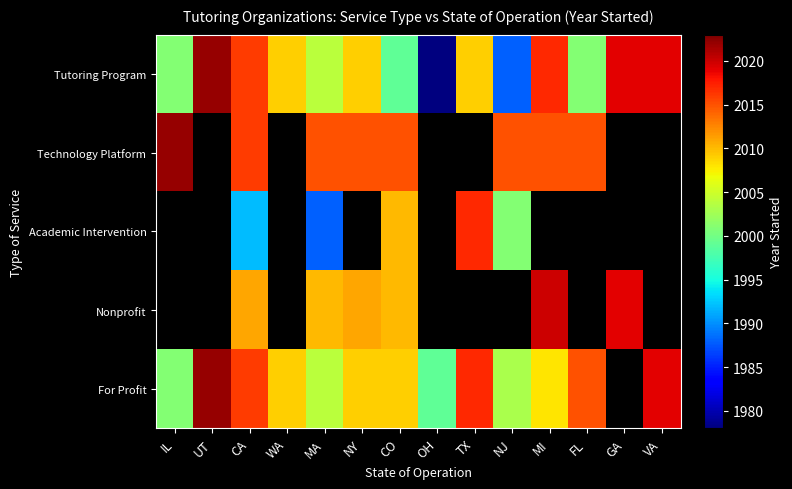

Is it true that Technology Platform equals 2015.0 at MI?

True